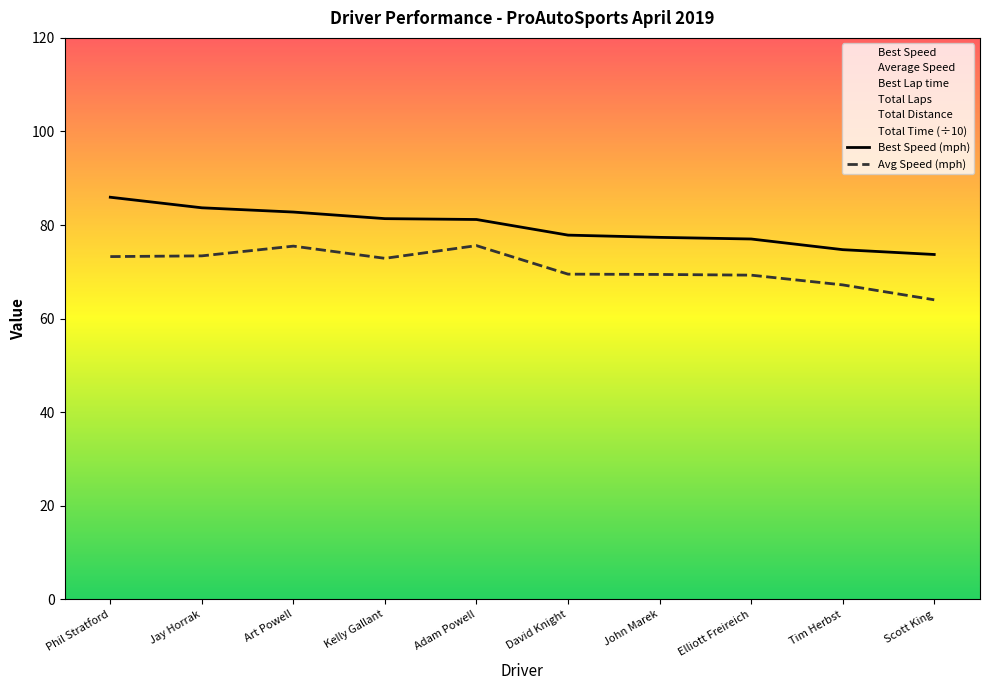

True or false: Avg Speed (mph) and Best Speed (mph) cross at least once.

False